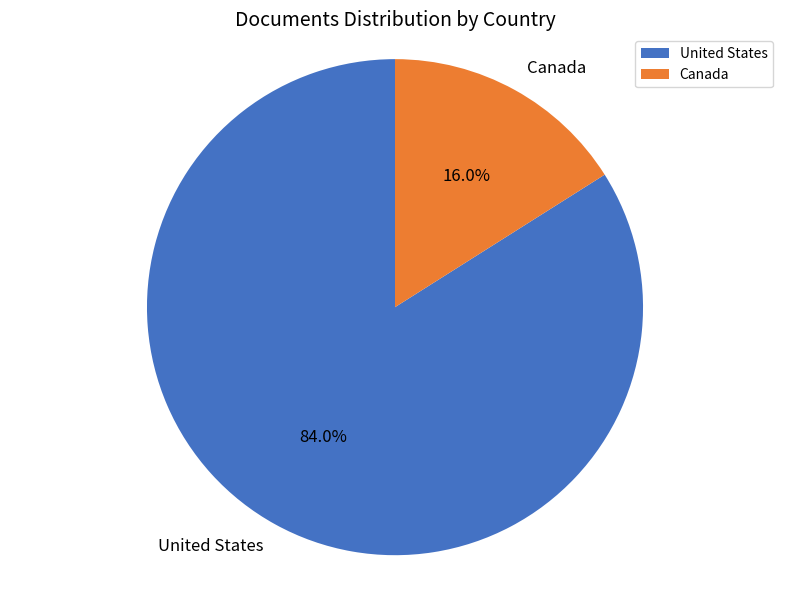

Rank the categories by value from highest to lowest.

United States, Canada